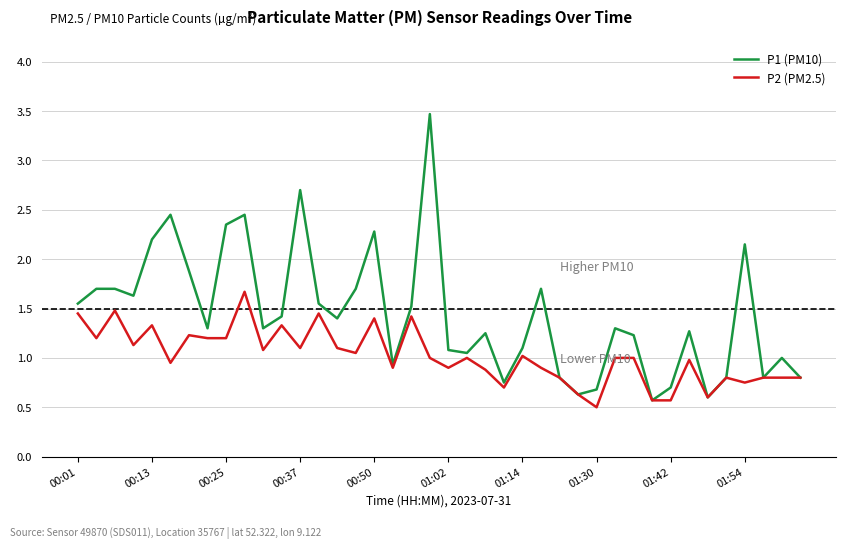

Rank the series by their maximum value, from highest to lowest.

P1 (PM10), P2 (PM2.5)